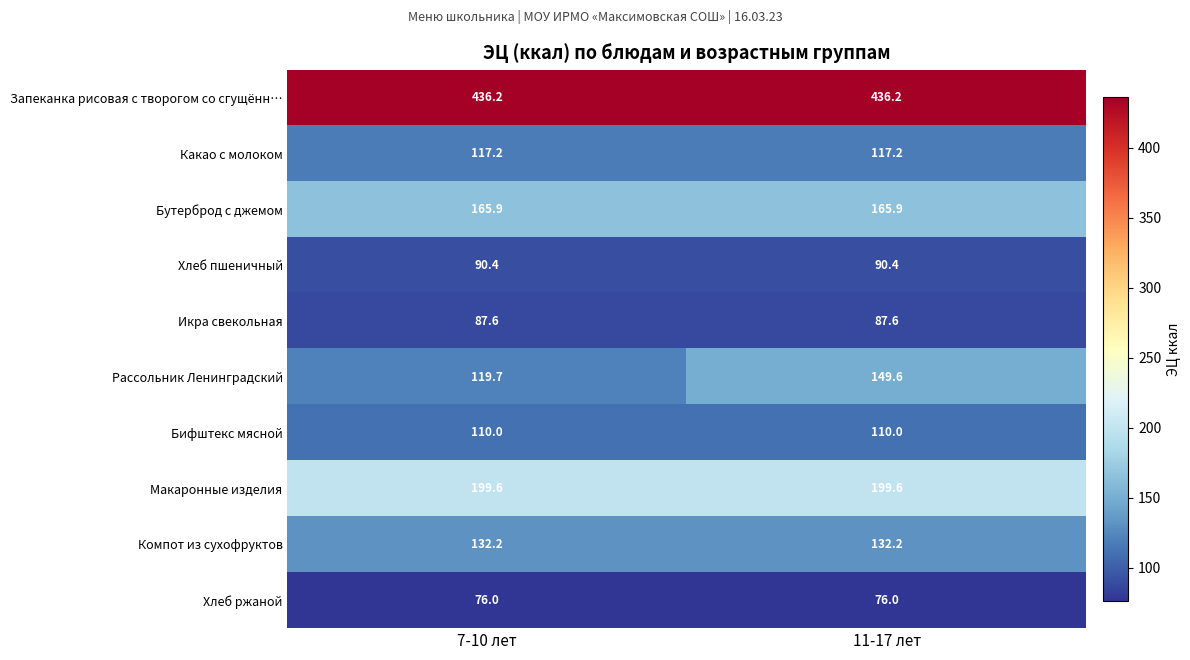

At which label does Рассольник Ленинградский reach its peak?

11-17 лет